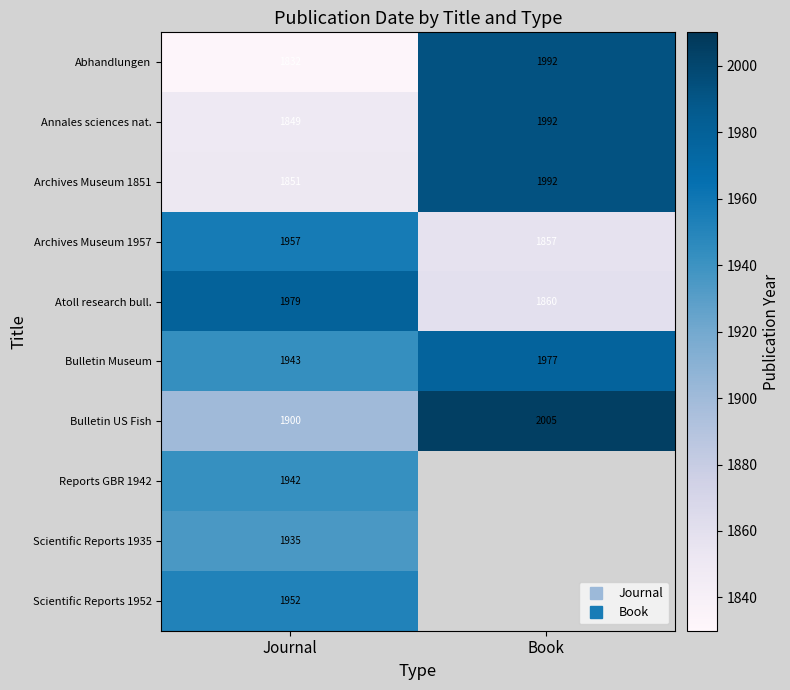

Rank the series by their maximum value, from highest to lowest.

Bulletin US Fish, Abhandlungen, Annales sciences nat., Archives Museum 1851, Atoll research bull., Bulletin Museum, Archives Museum 1957, Scientific Reports 1952, Reports GBR 1942, Scientific Reports 1935